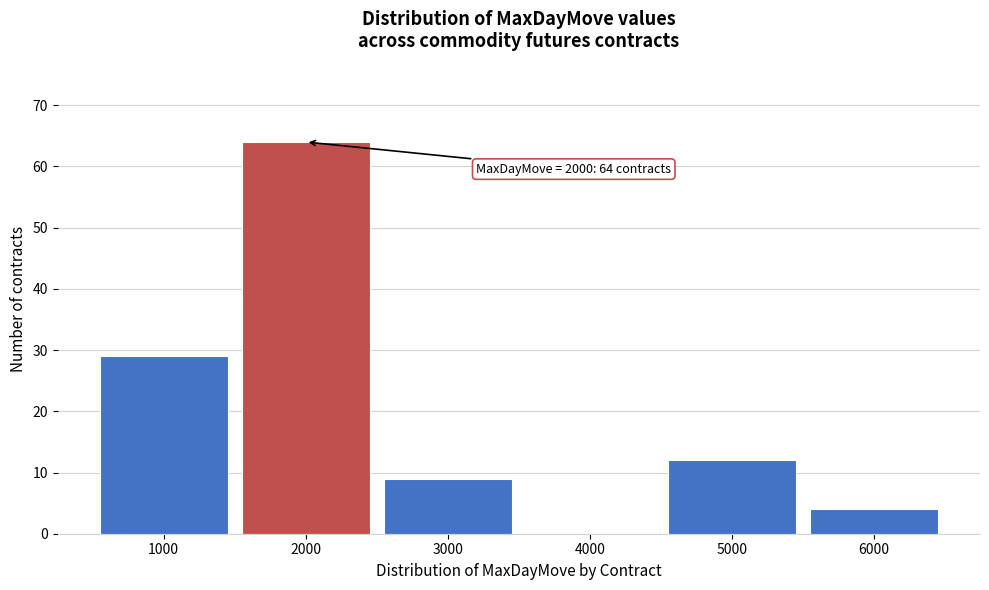

Over which range of the x-axis is the bar tallest?

1500 to 2500